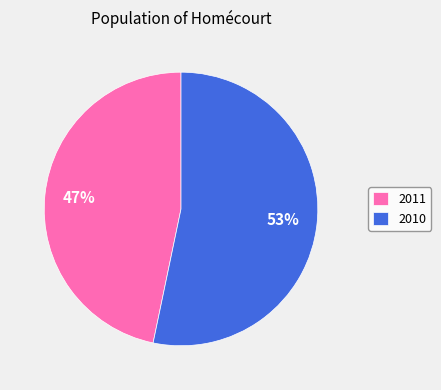

Which slice is the smallest?

2011